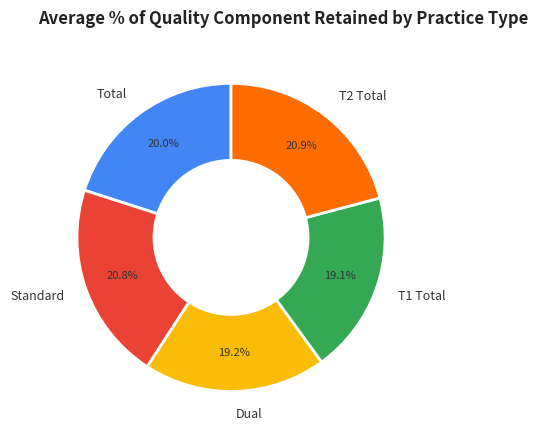

The Dual slice represents 10% of the pie. True or false?

False